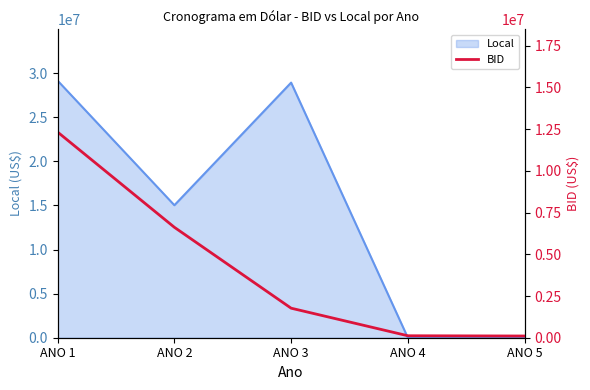

At which label does the data first exceed 1770152?

ANO 1